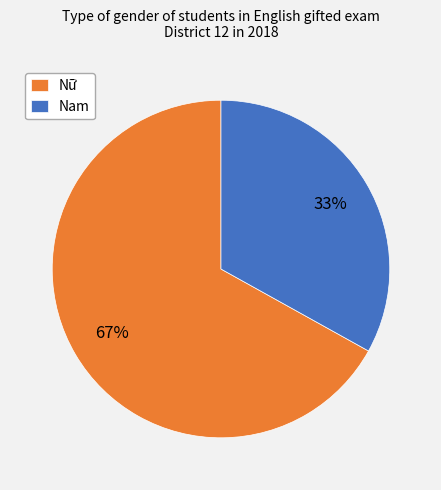

What percentage is the Nam slice, to the nearest percent?

33%